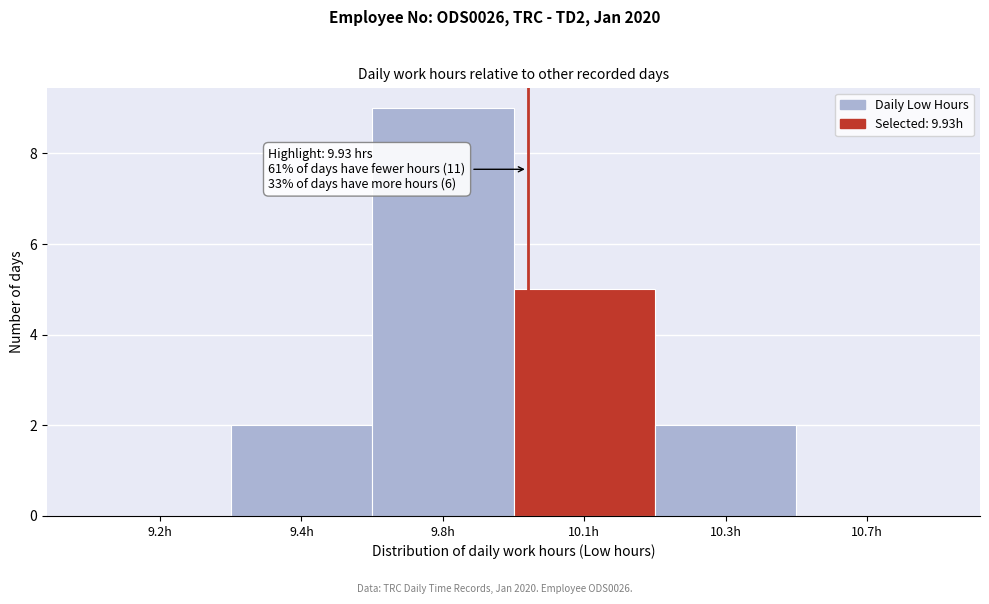

Reading left to right, extract all data points from this chart.

9.2h=0	9.4h=2	9.8h=9	10.1h=5	10.3h=2	10.7h=0